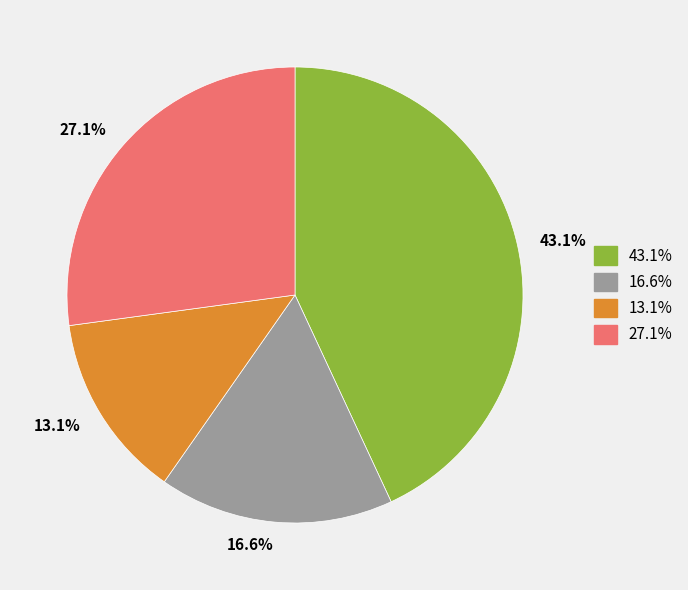

Is there any slice that represents more than half of the pie?

No